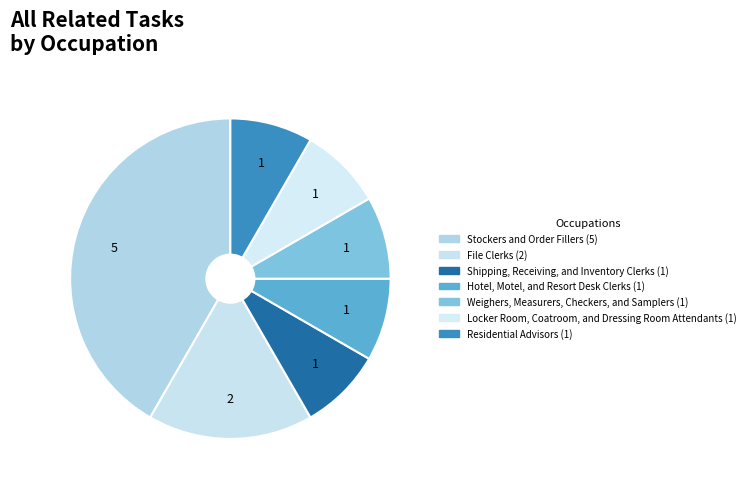

Count the number of slices in the pie.

7